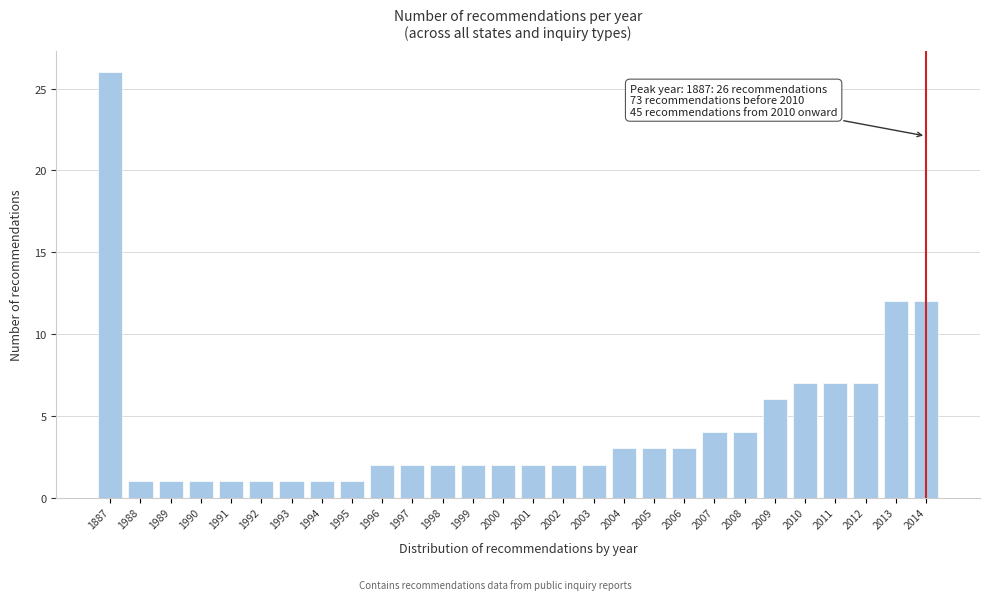

Reading right to left, extract all data points from this chart.

12	12	7	7	7	6	4	4	3	3	3	2	2	2	2	2	2	2	2	1	1	1	1	1	1	1	1	26